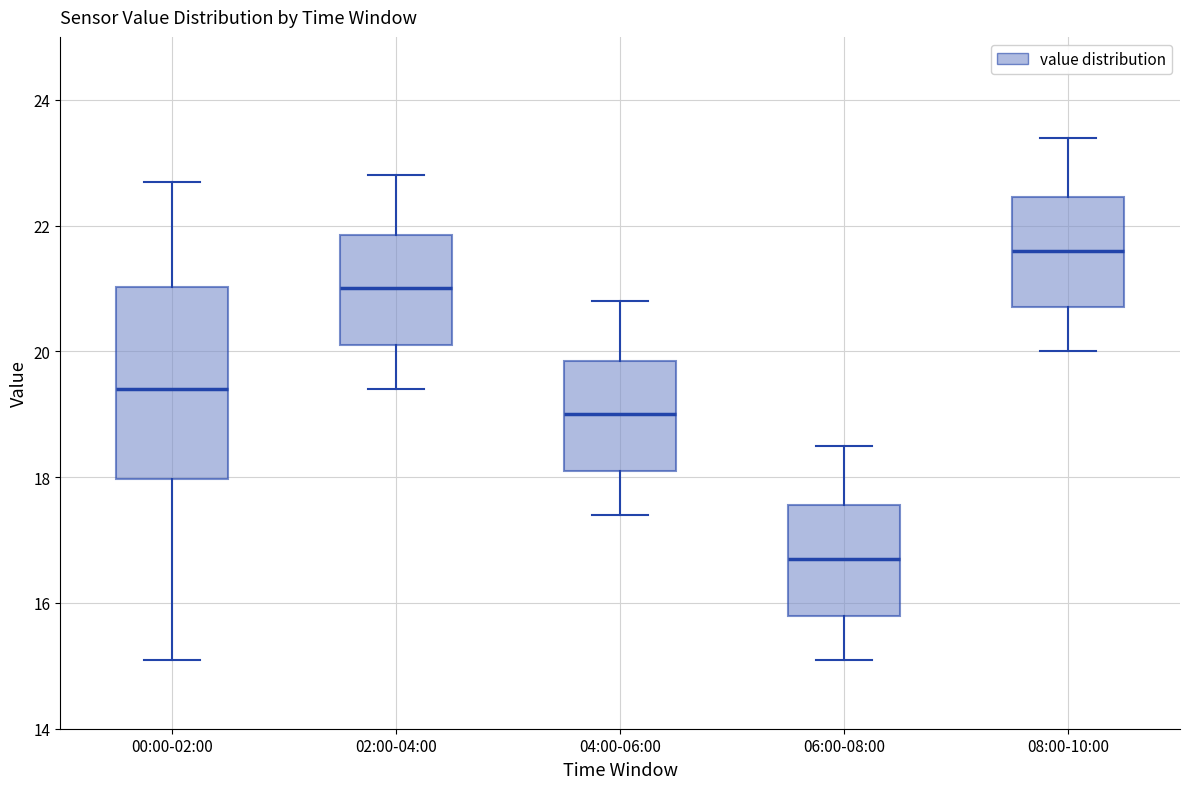

Reading left to right, transcribe this box plot: for each box, give where its median line is, the range the box spans, and where its two whiskers end, as read against the y-axis. The values are not printed on the chart, so give them approximately, as read against the axis.

00:00-02:00: median 19.4, box 18.0 to 21.0, whiskers 15.2 to 22.8
02:00-04:00: median 21.0, box 20.2 to 21.8, whiskers 19.4 to 22.8
04:00-06:00: median 19.0, box 18.2 to 19.8, whiskers 17.4 to 20.8
06:00-08:00: median 16.8, box 15.8 to 17.6, whiskers 15.2 to 18.6
08:00-10:00: median 21.6, box 20.8 to 22.4, whiskers 20.0 to 23.4